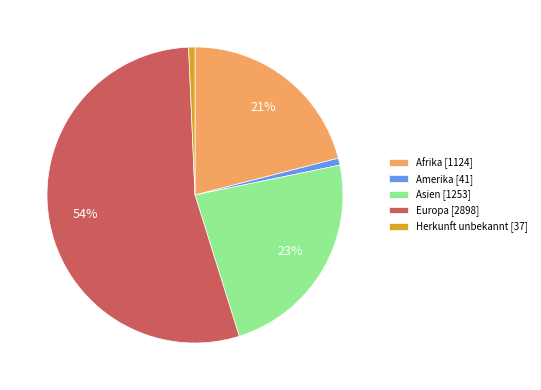

Is it true that Europa is 67% of the pie?

False